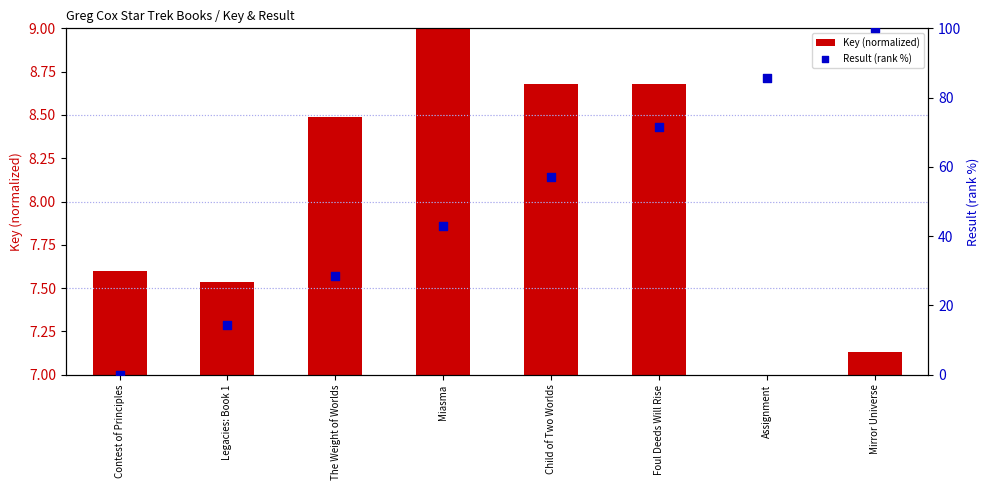

At which category is the sum across all series the highest?

Mirror Universe